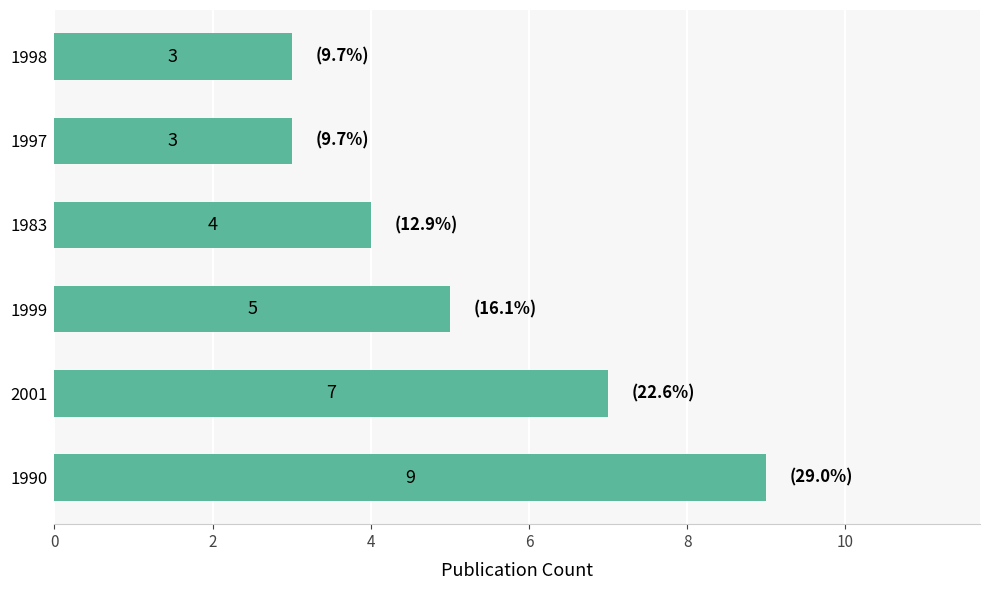

What is the greatest value displayed?

9